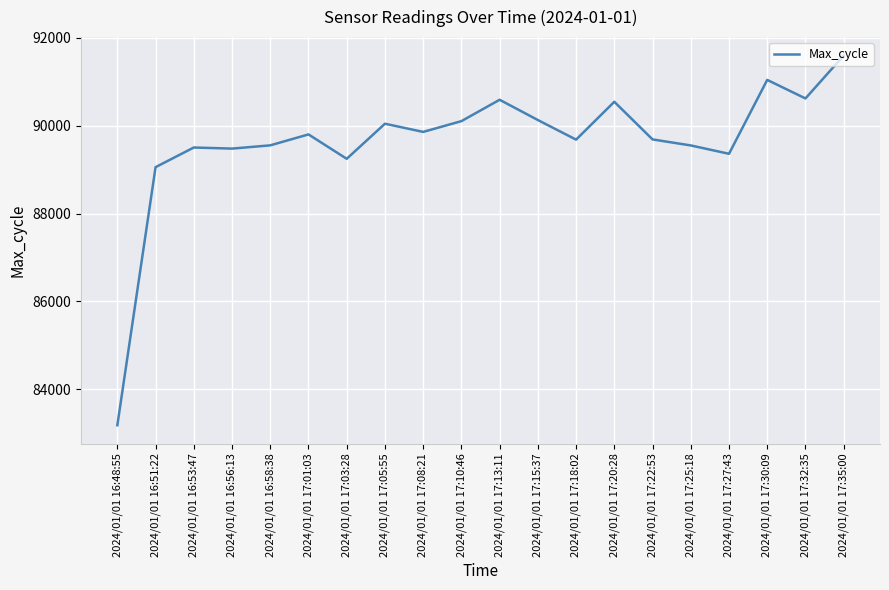

How many values are below 89800?

10